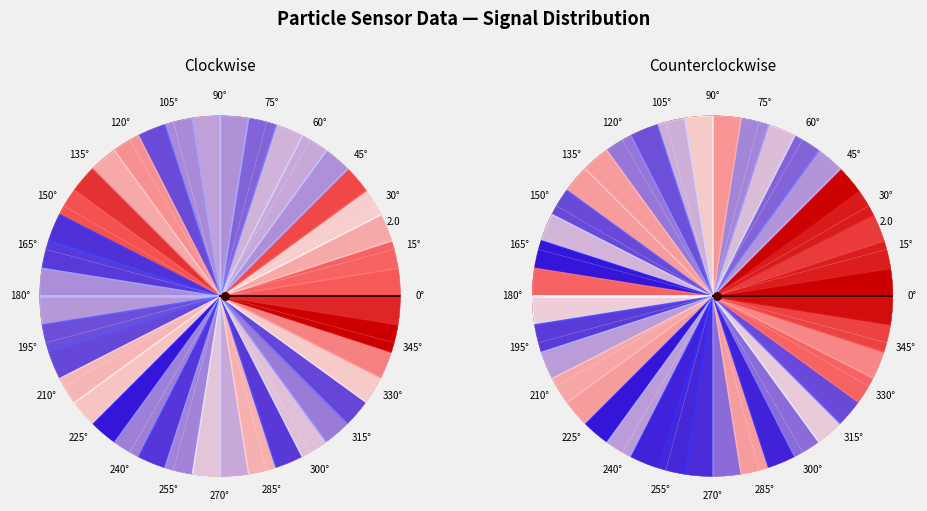

Do 24 and 15 together represent more than half of the pie?

No